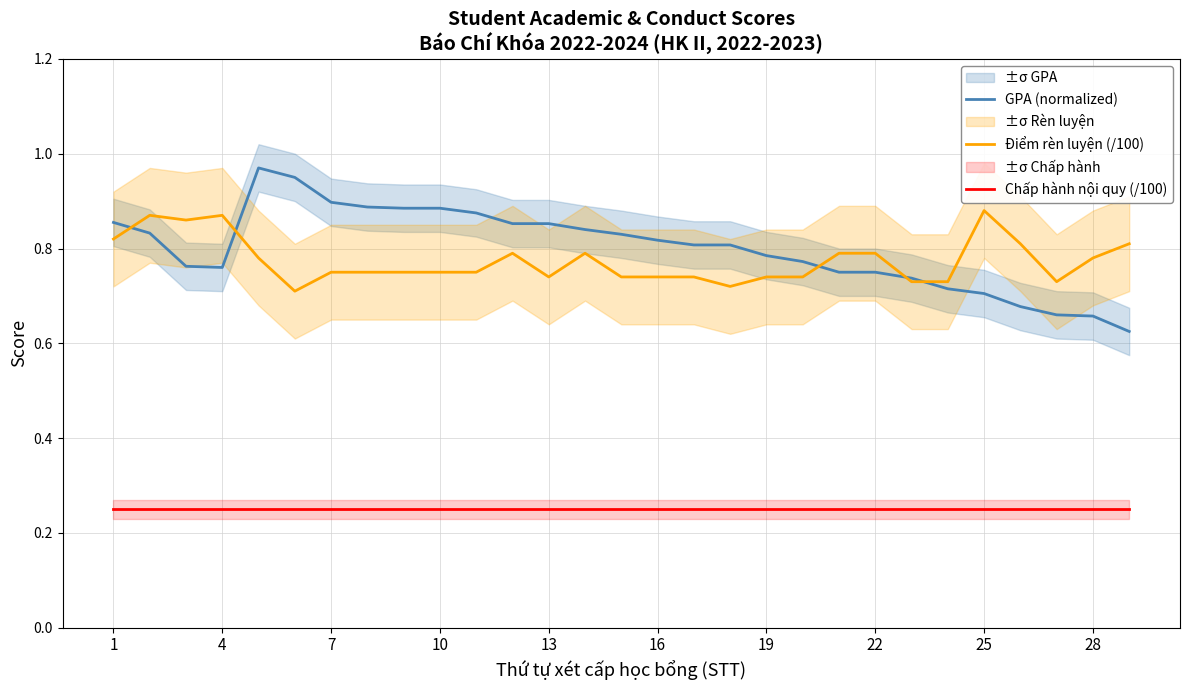

Rank the series by their maximum value, from lowest to highest.

Chấp hành nội quy (/100), Điểm rèn luyện (/100), GPA (normalized)